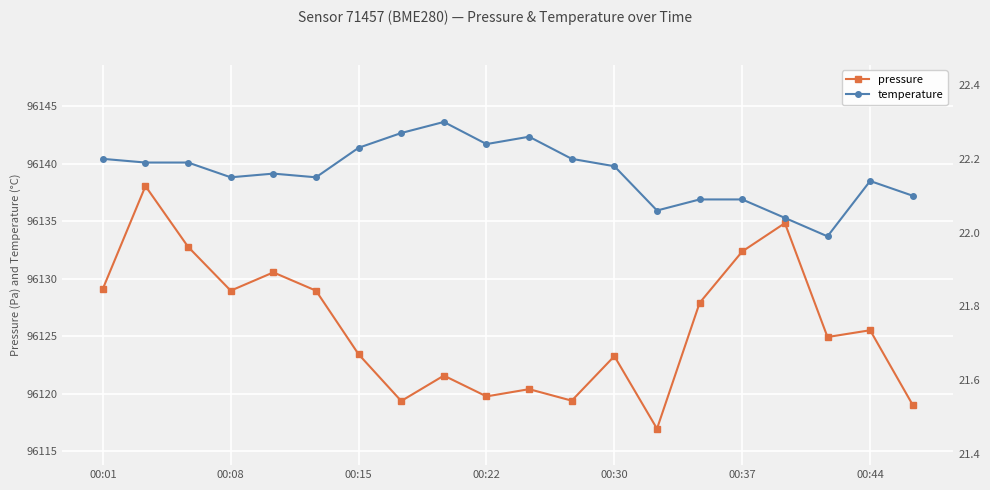

The value of pressure at 00:01 is 37607.8. True or false?

False